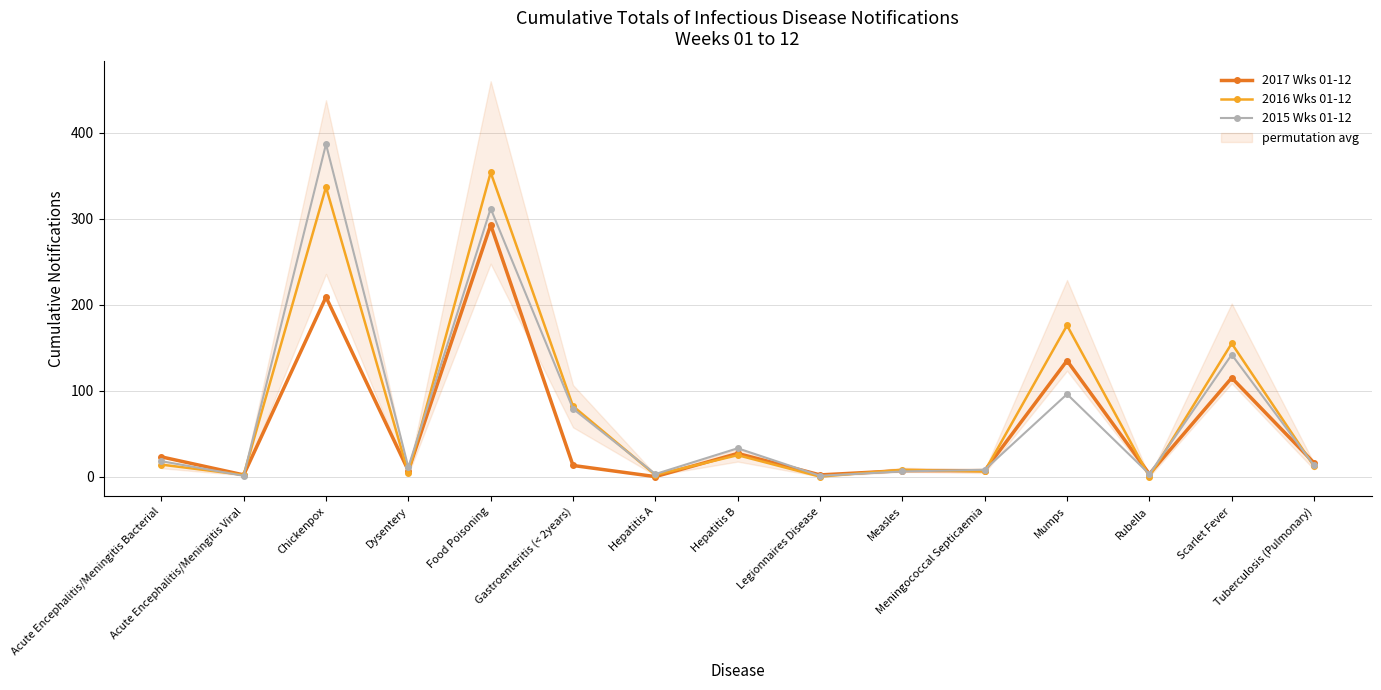

Where is the first local minimum for 2017 Wks 01-12?

Acute Encephalitis/Meningitis Viral